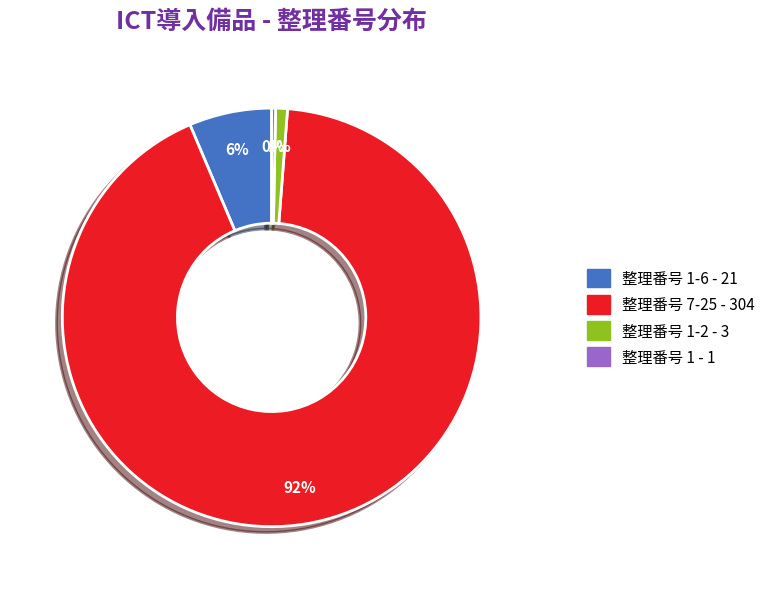

Is there a majority slice in this chart?

Yes